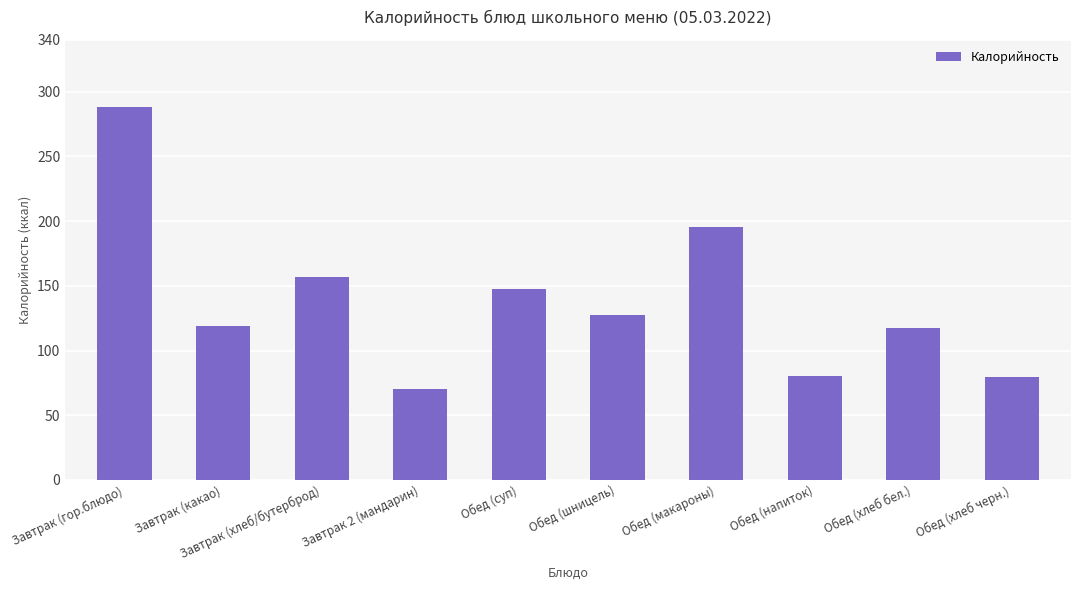

How many categories are shown in the chart?

10